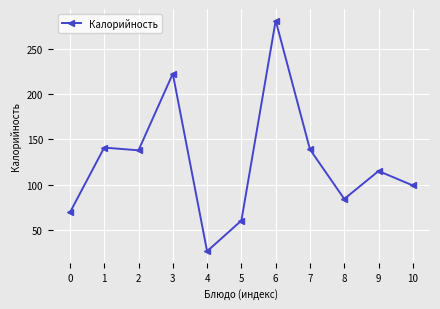

Between 10 and 4, which is larger?

10